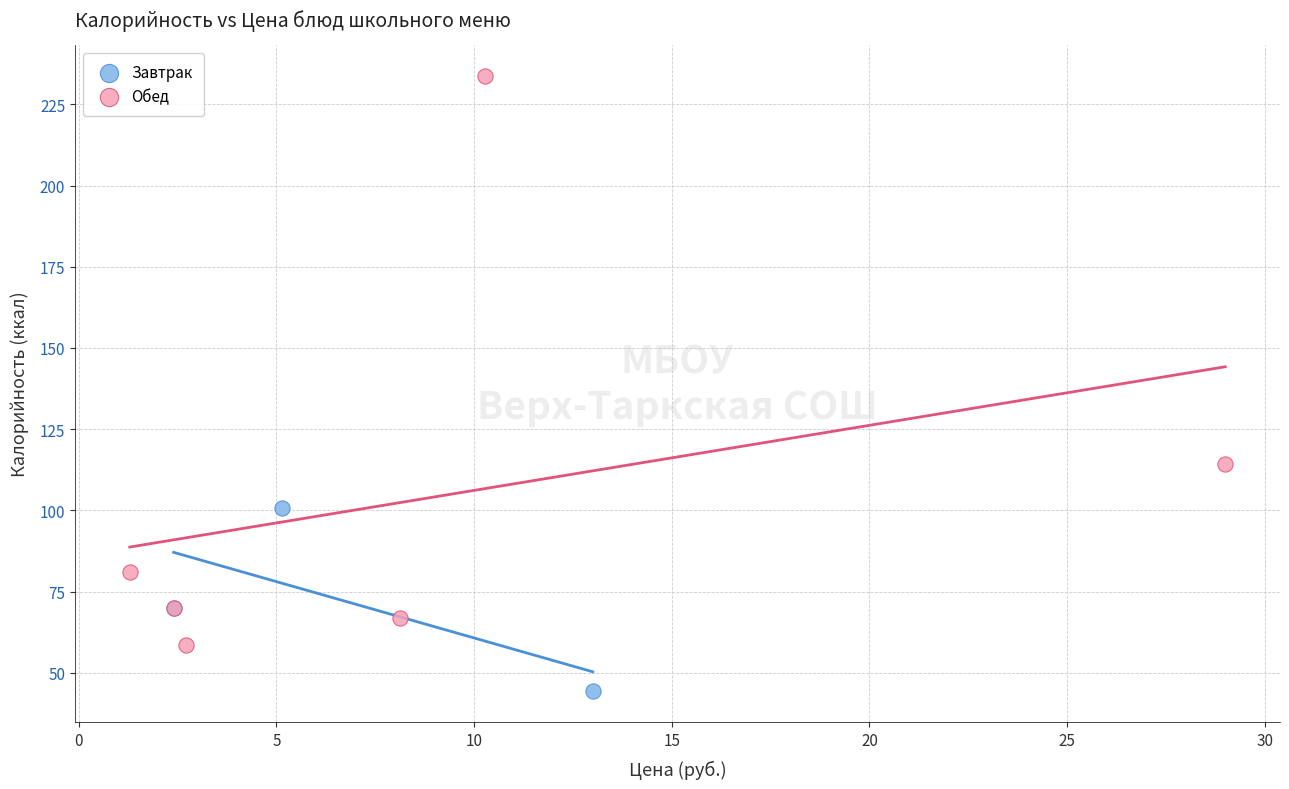

Which series contains the highest Y value?

Обед